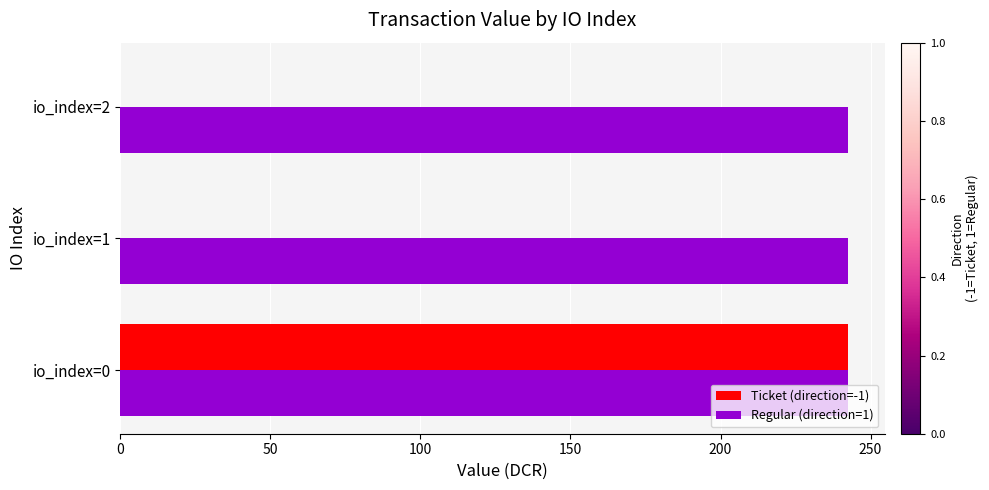

What is the average value of the Ticket (direction=-1) series?

80.9